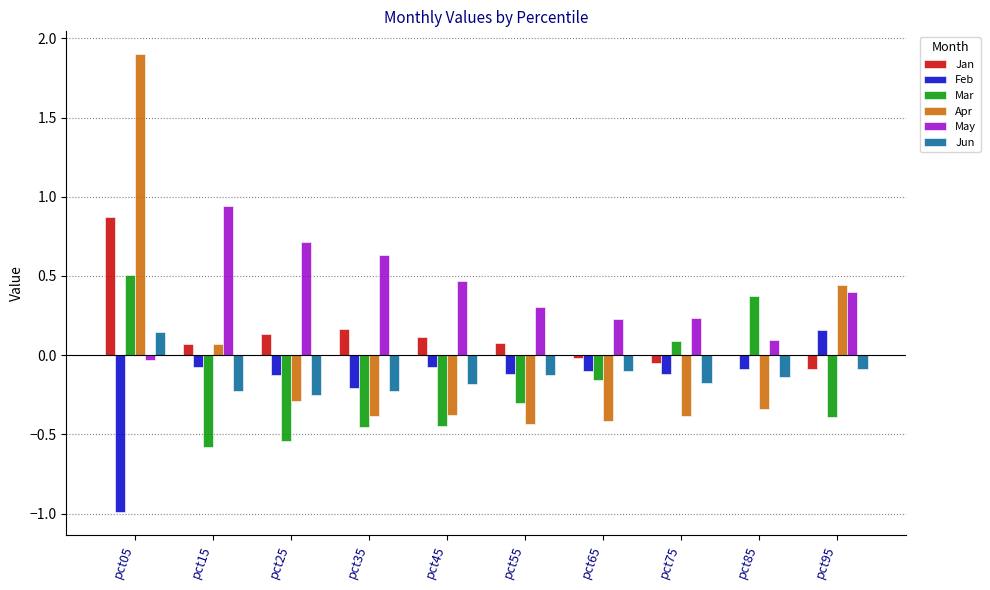

Is it true that May equals 0.0 at pct85?

False